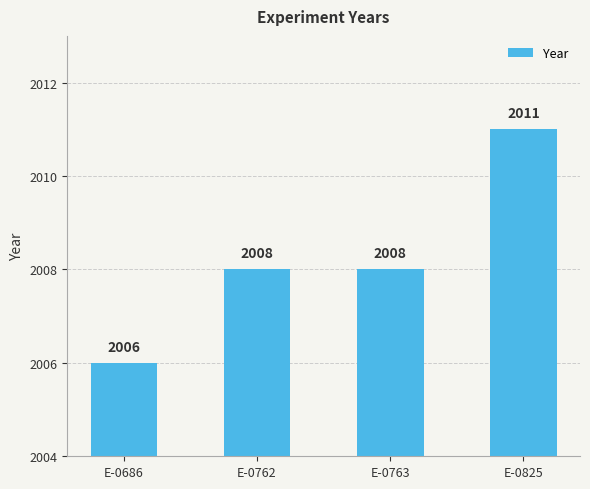

How many bars are there in total?

4